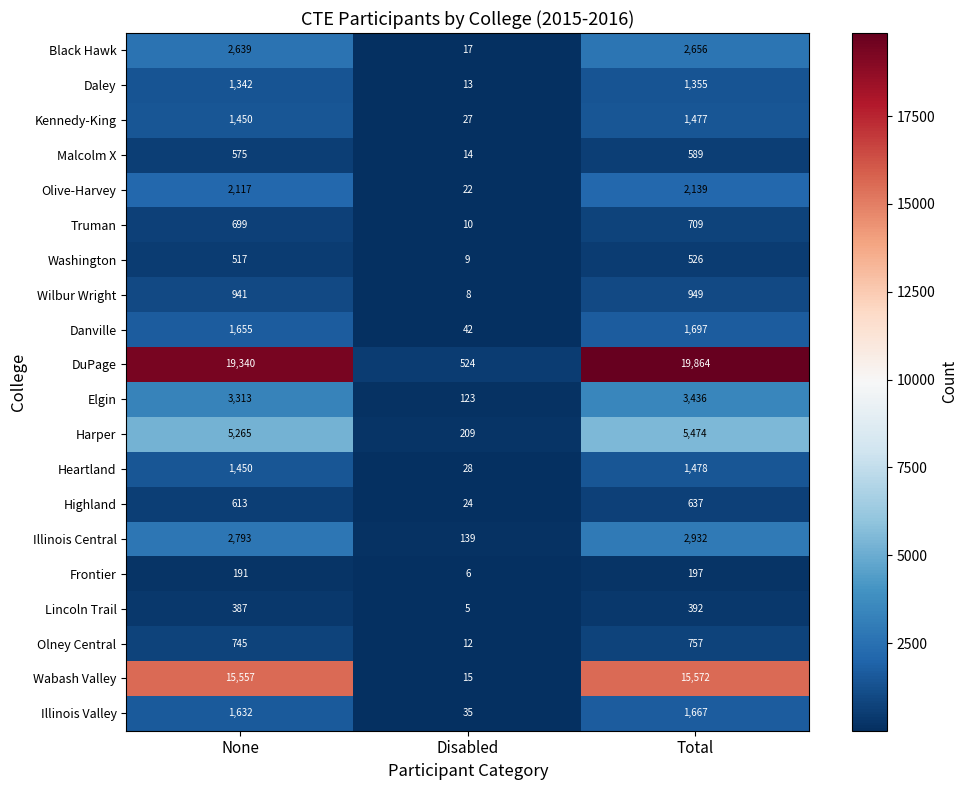

Count the number of data series in this chart.

20